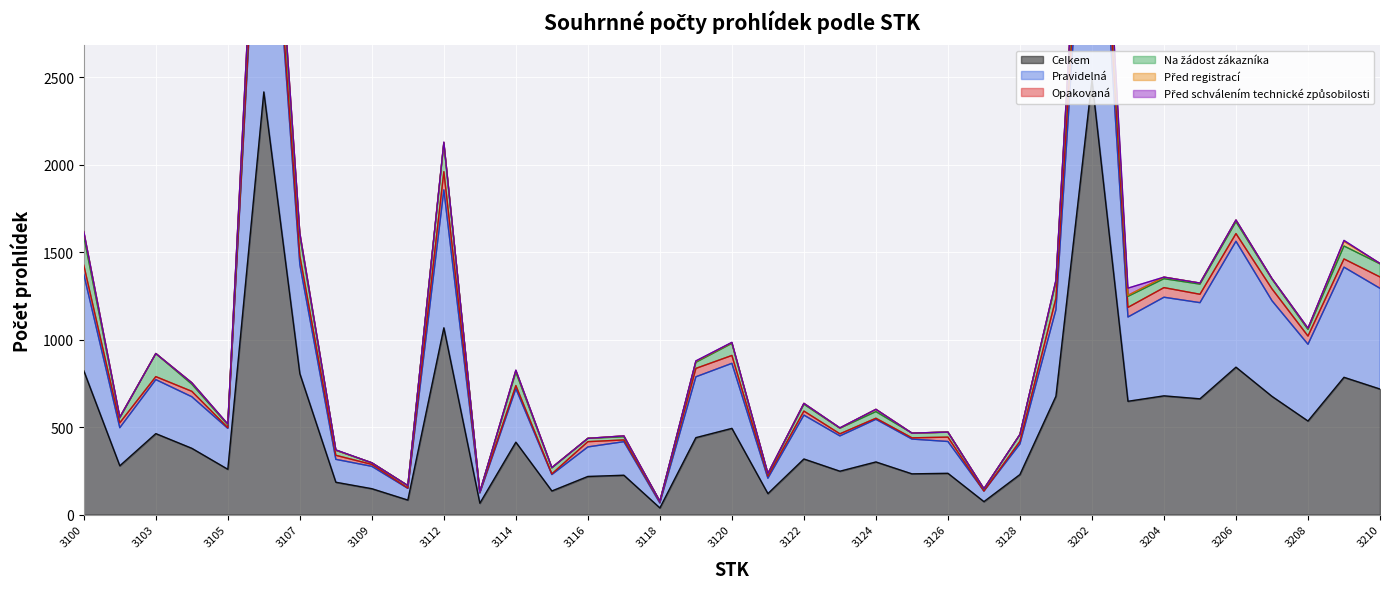

At which label does Celkem reach its peak?

3202